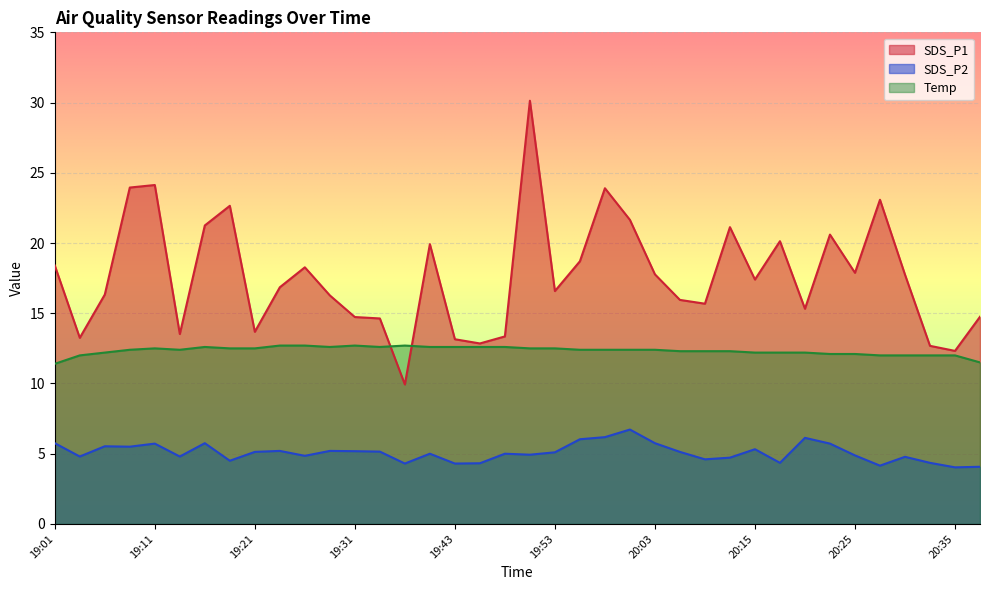

How many interior local peaks does the SDS_P2 series have?

11